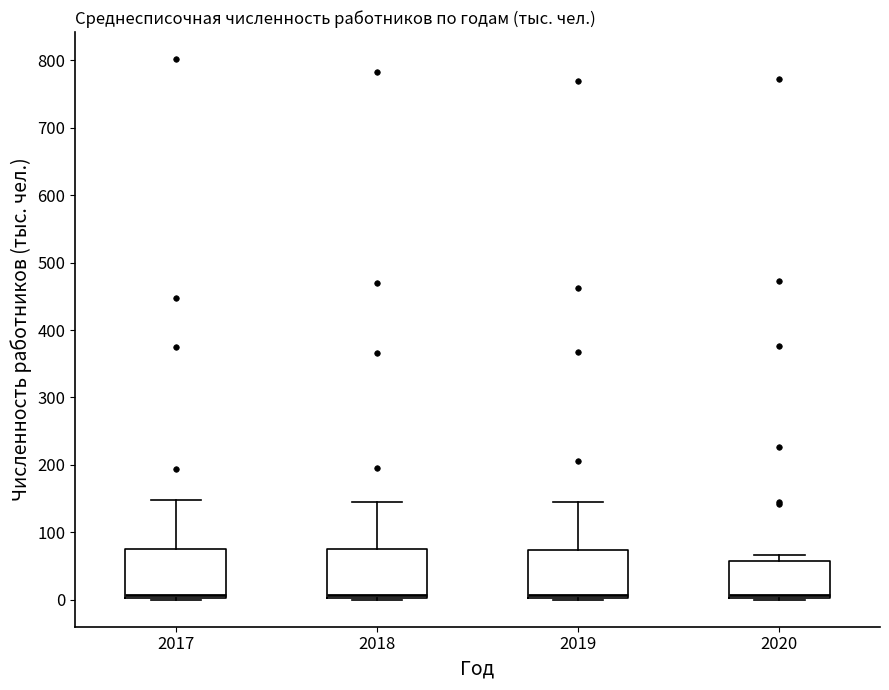

Where does the median line of the box at x = 2018 sit on the y-axis? The values are not printed on the chart, so give them approximately, as read against the axis.

10